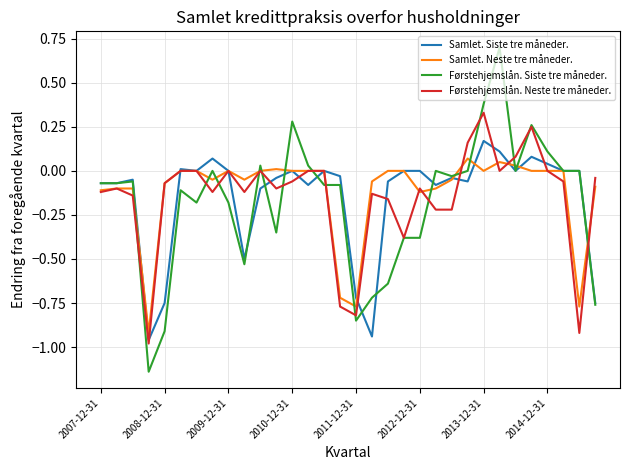

List the series in order of their peak value, lowest first.

Samlet. Neste tre måneder., Samlet. Siste tre måneder., Førstehjemslån. Neste tre måneder., Førstehjemslån. Siste tre måneder.